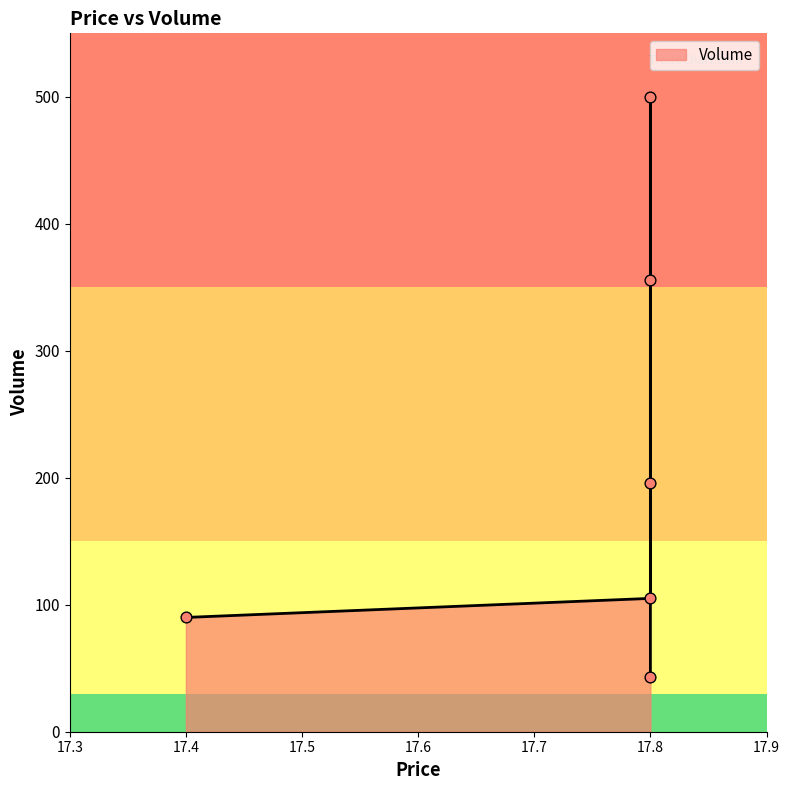

Which has a higher value, 17.8 or 17.8?

17.8